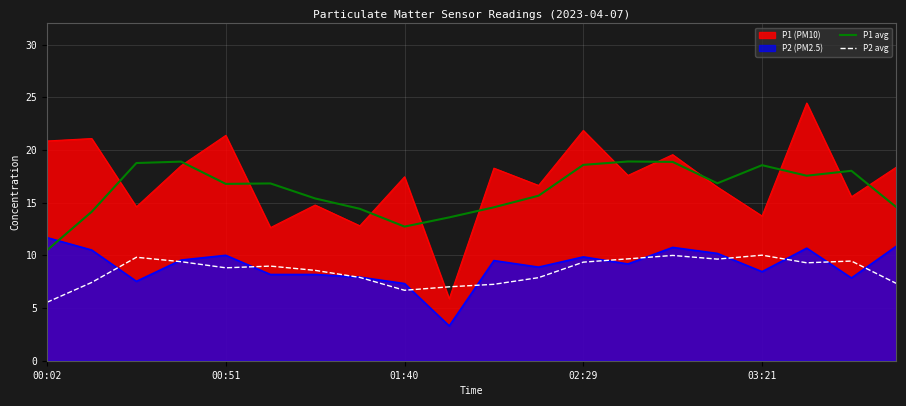

Read the P2 avg value at 11.

7.9